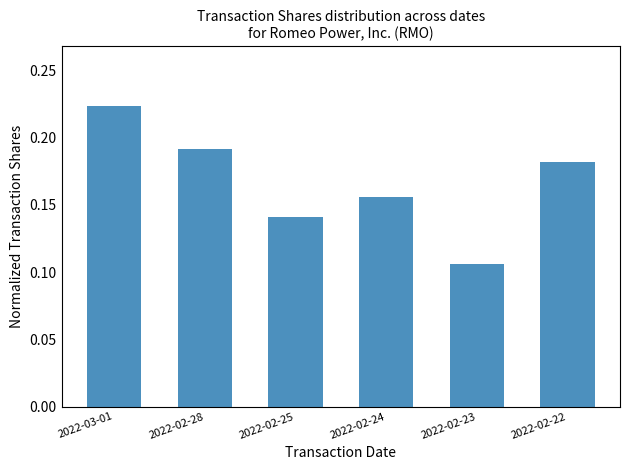

At which label is the value closest to 0?

2022-02-23